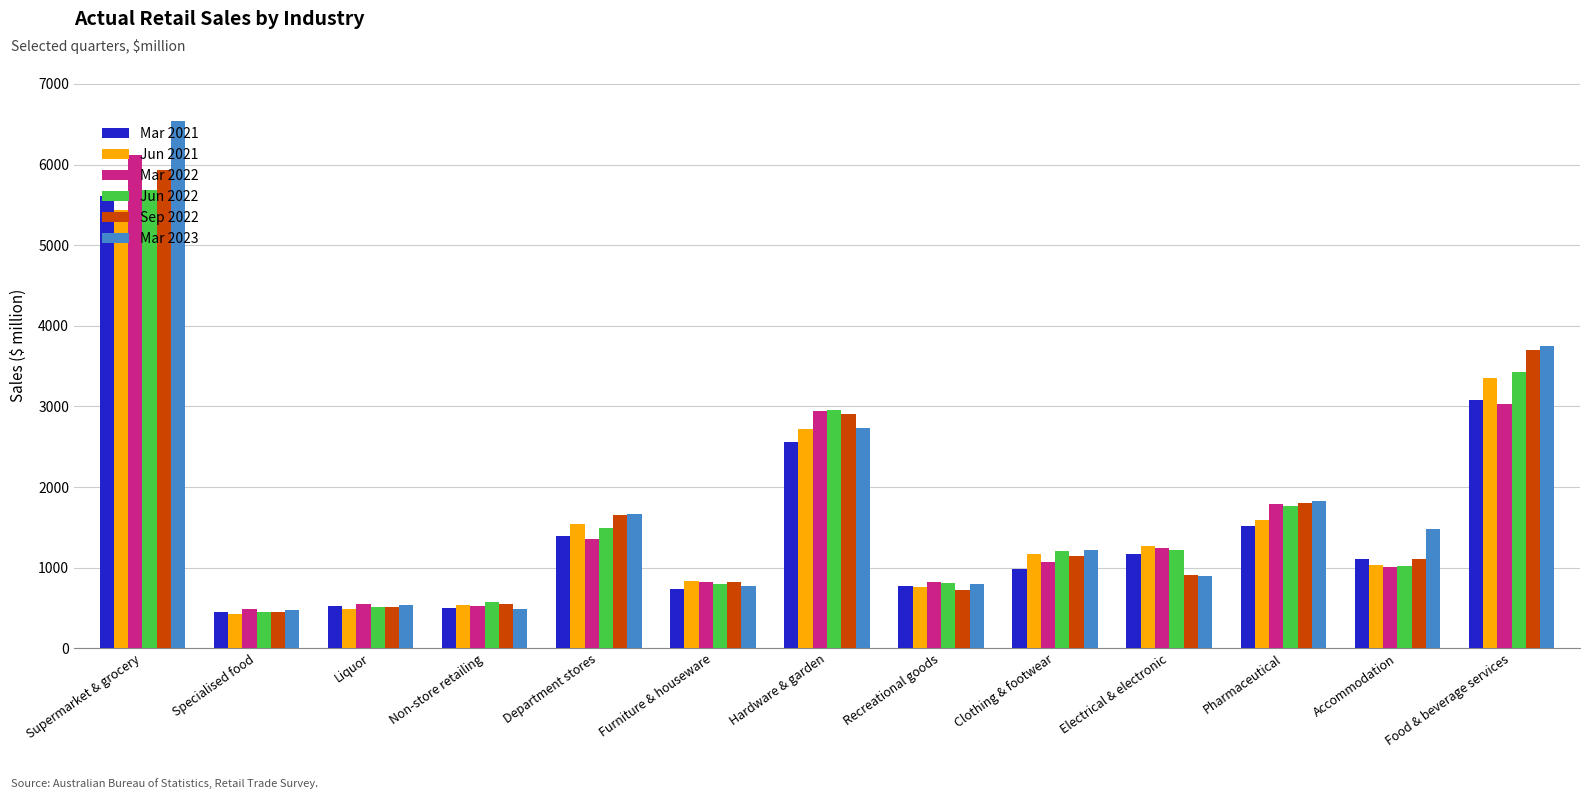

Where does the Mar 2022 series first go above 1072?

Supermarket & grocery